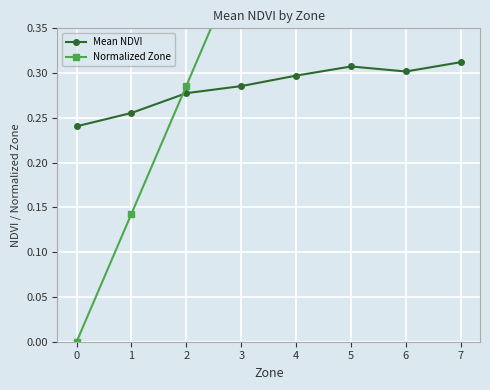

Reading right to left, transcribe all the data shown in this chart.

Mean NDVI: 7=0.3	6=0.3	5=0.3	4=0.3	3=0.3	2=0.3	1=0.3	0=0.2
Normalized Zone: 7=1.0	6=0.9	5=0.7	4=0.6	3=0.4	2=0.3	1=0.1	0=0.0